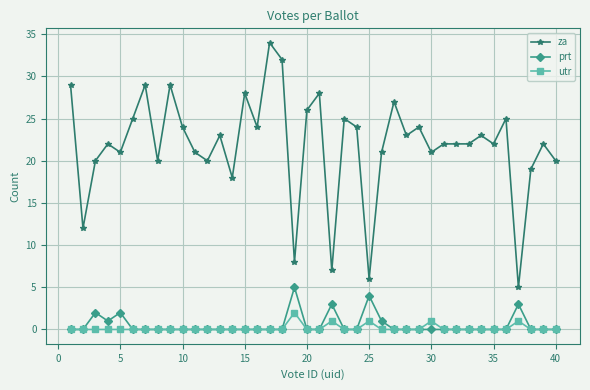

Which series has the largest range (max minus min)?

za